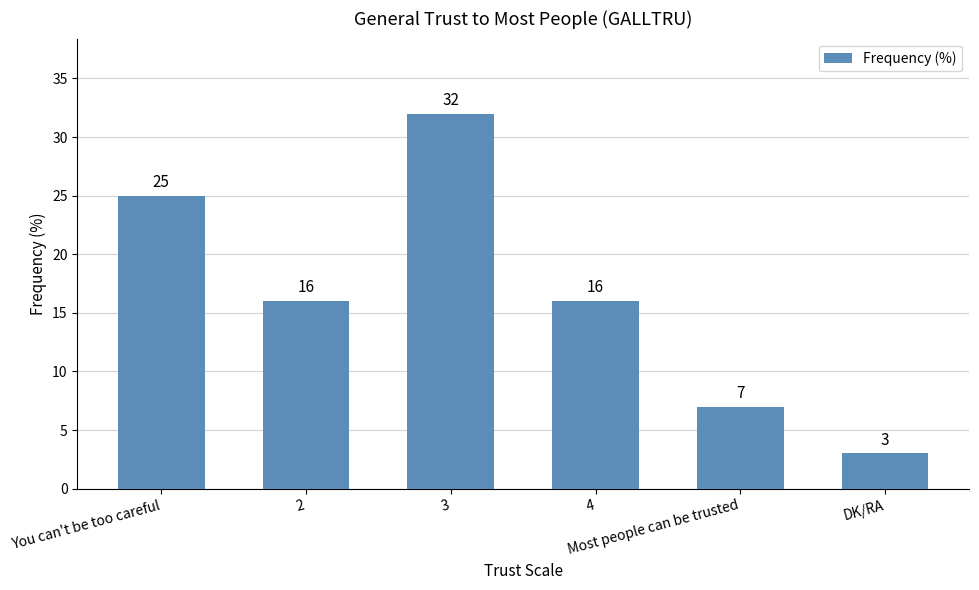

Count the values in the range 7 to 25.

4